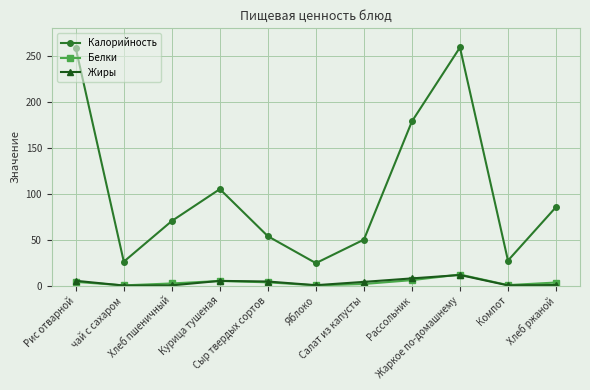

At which label does Белки first exceed 3?

Рис отварной